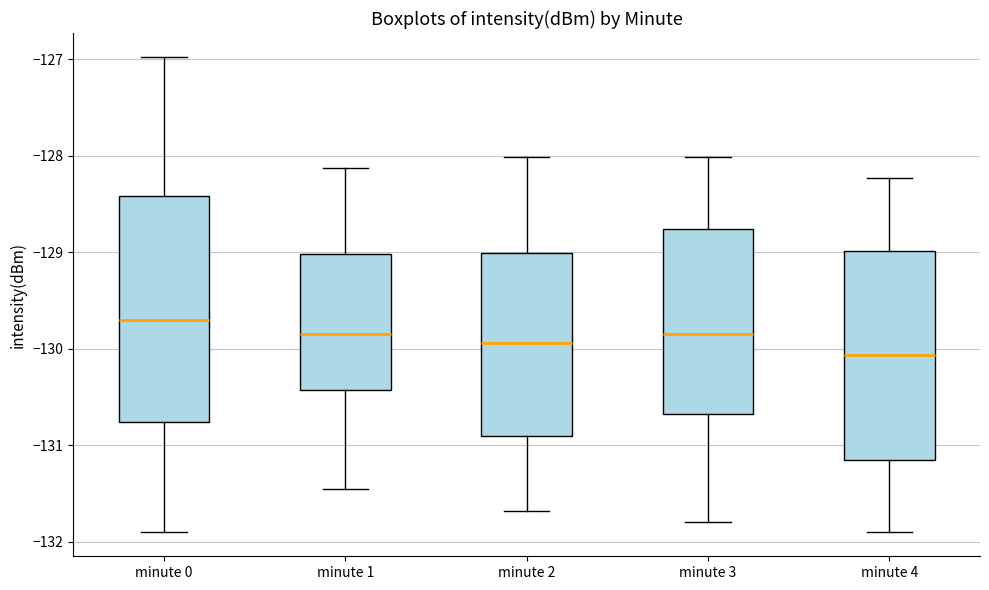

Where does the lower whisker of the box for minute 0 end on the y-axis? The values are not printed on the chart, so give them approximately, as read against the axis.

-131.9